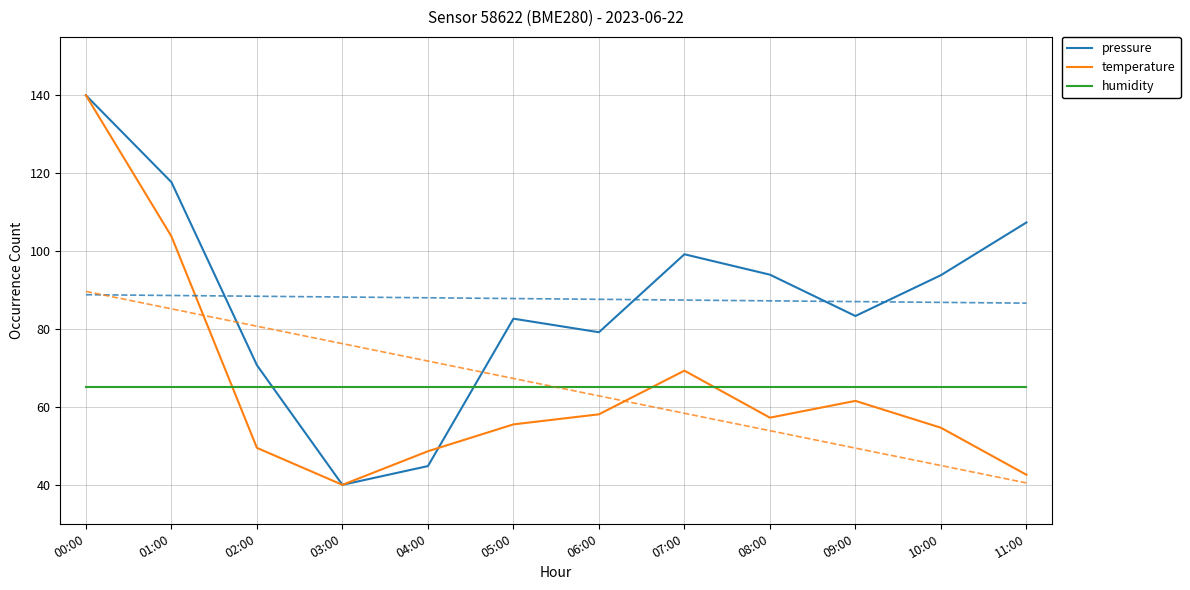

Reading left to right, what are all the values shown in this chart?

pressure: 140.0	117.7	70.7	40.0	44.8	82.7	79.2	99.2	94.0	83.3	93.8	107.4
temperature: 140.0	103.8	49.5	40.0	48.6	55.5	58.1	69.3	57.2	61.6	54.7	42.6
humidity: 65.0	65.0	65.0	65.0	65.0	65.0	65.0	65.0	65.0	65.0	65.0	65.0